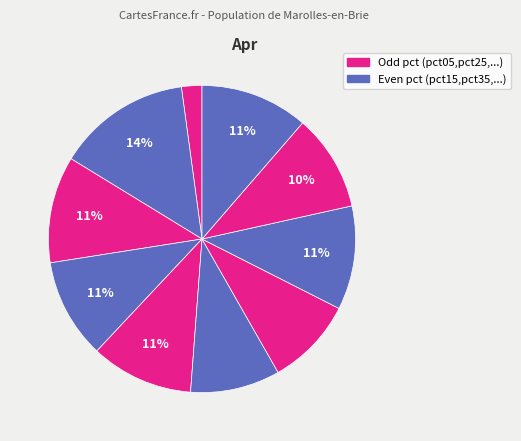

Which slice is the largest?

pct15